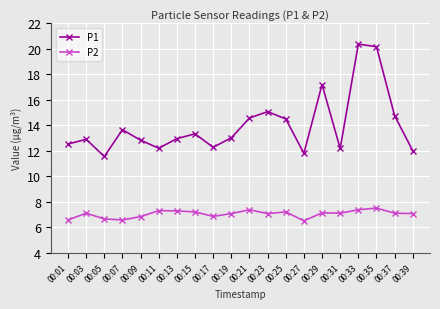

What is the average value of the P2 series?

7.0